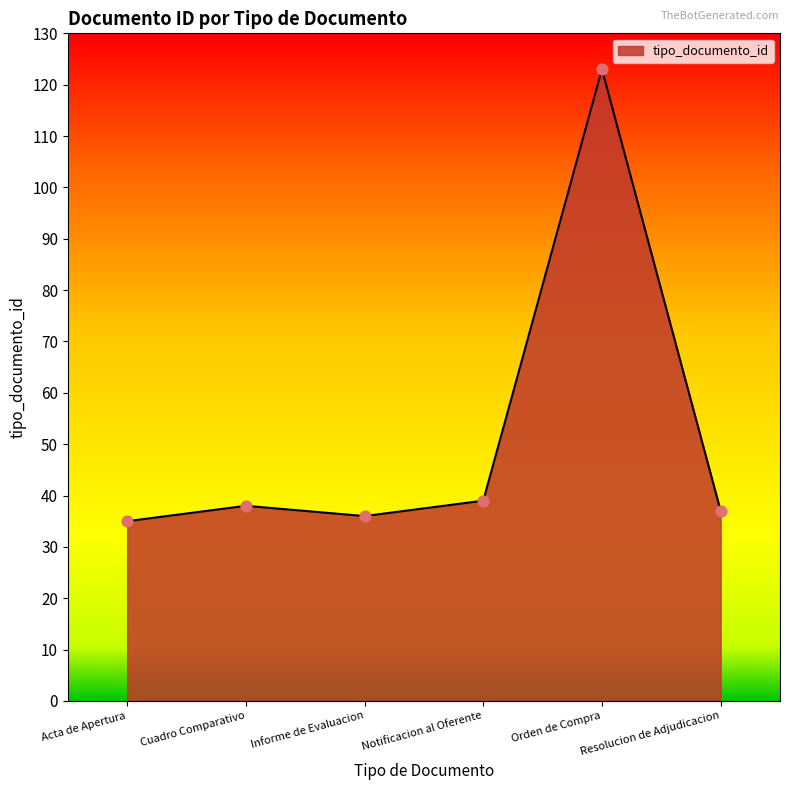

Approximately how many times larger is the value at Informe de Evaluacion compared to Cuadro Comparativo?

0.9